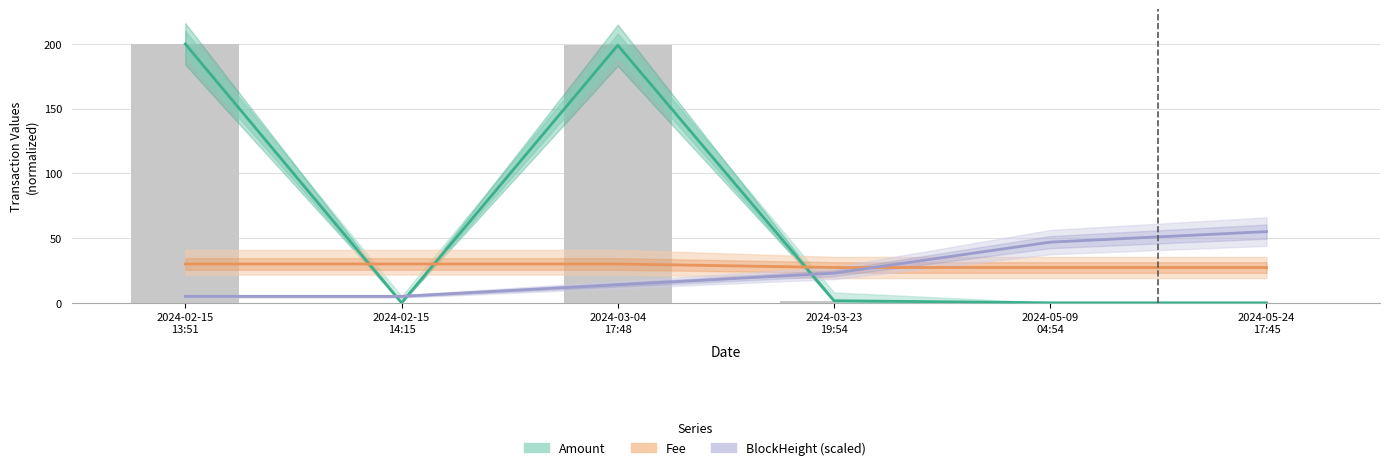

What is the minimum value for Fee?

27.3